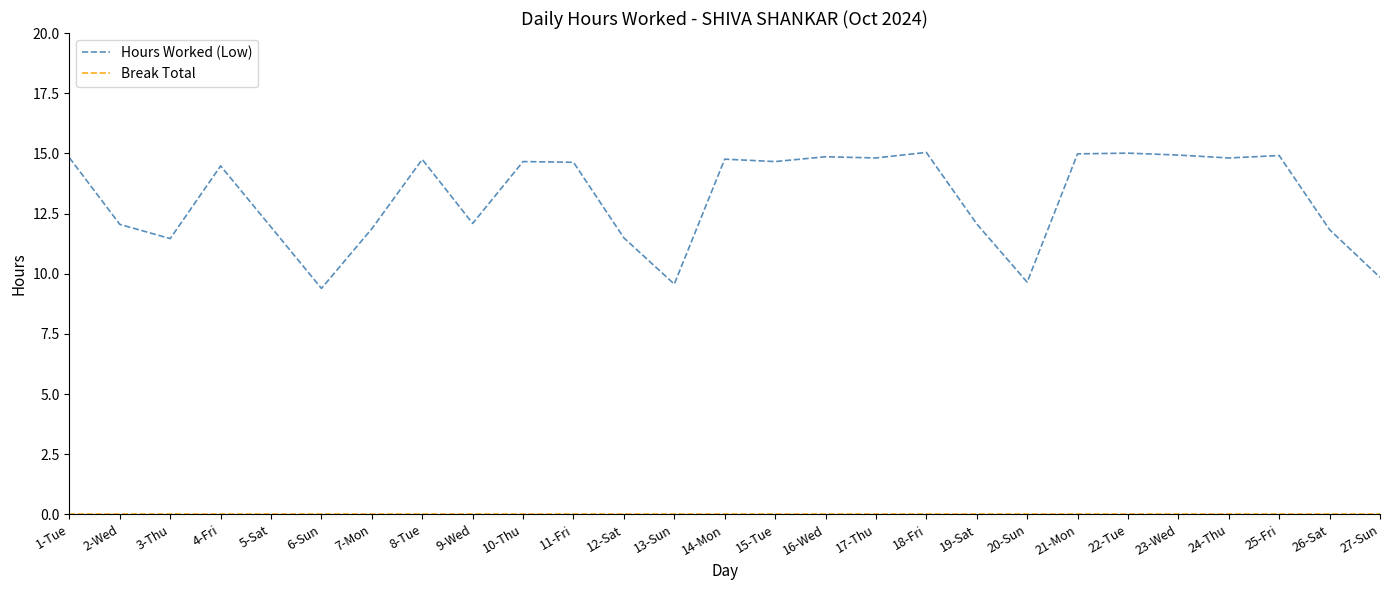

What is the maximum value shown in the chart?

15.0